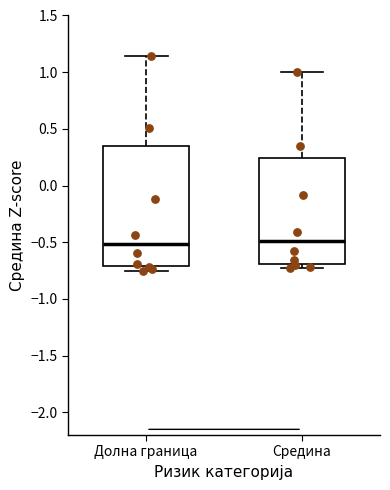

Where does the upper whisker of the box for Средина end on the y-axis? The values are not printed on the chart, so give them approximately, as read against the axis.

1.00